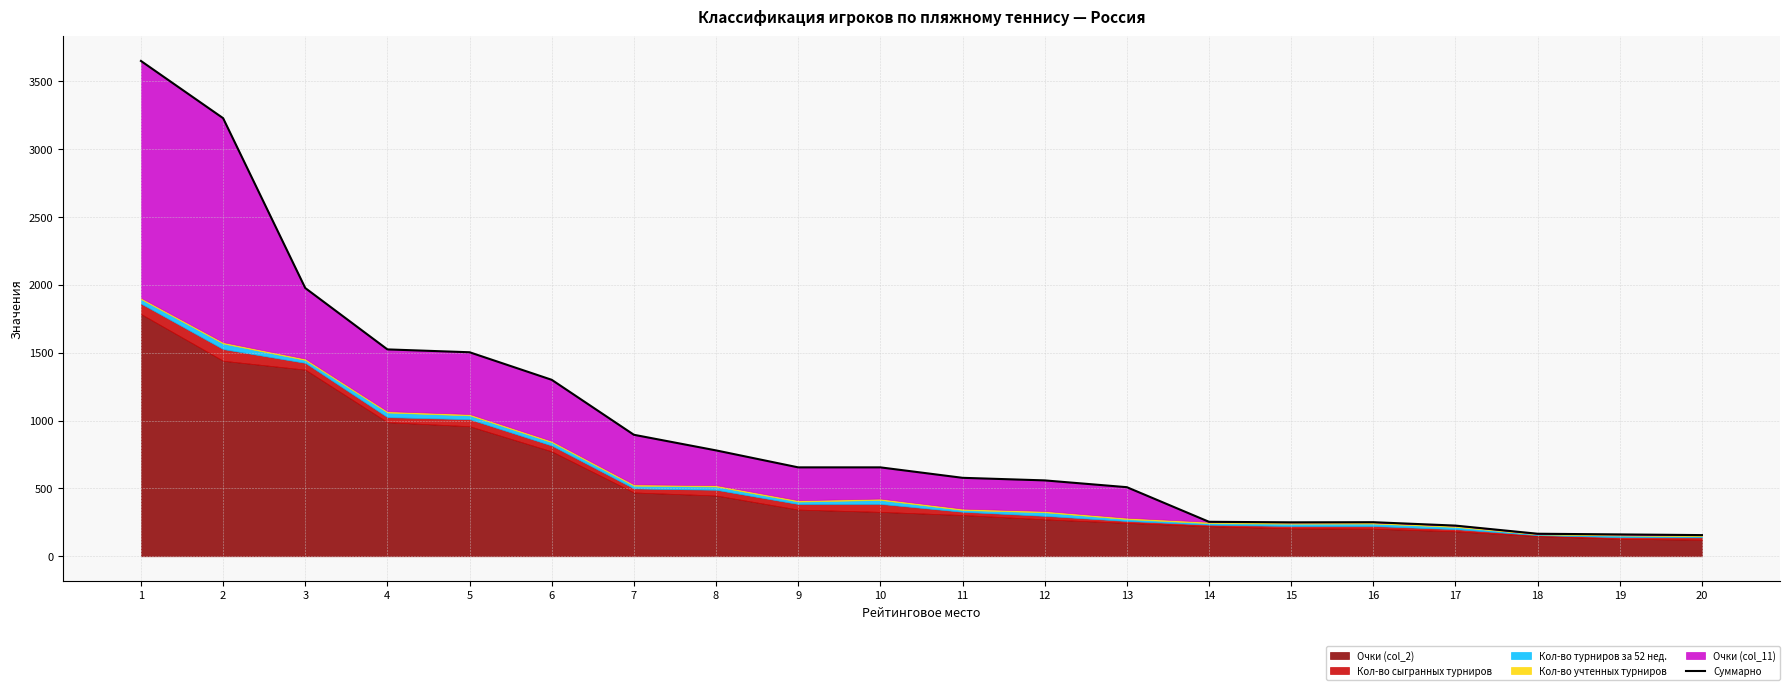

What is the sum of the values at 9 and 1?

4304.0